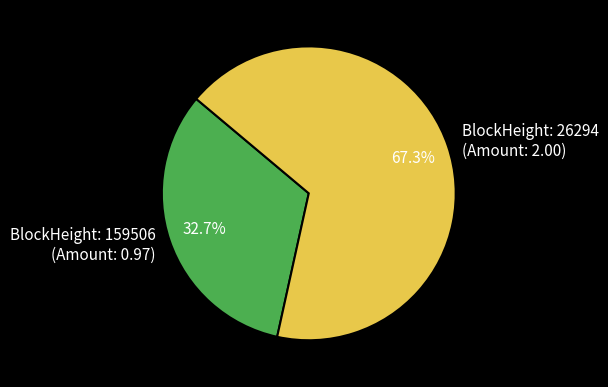

Combined, do BlockHeight: 26294 (Amount: 2.00) and BlockHeight: 159506 (Amount: 0.97) account for over 50%?

Yes